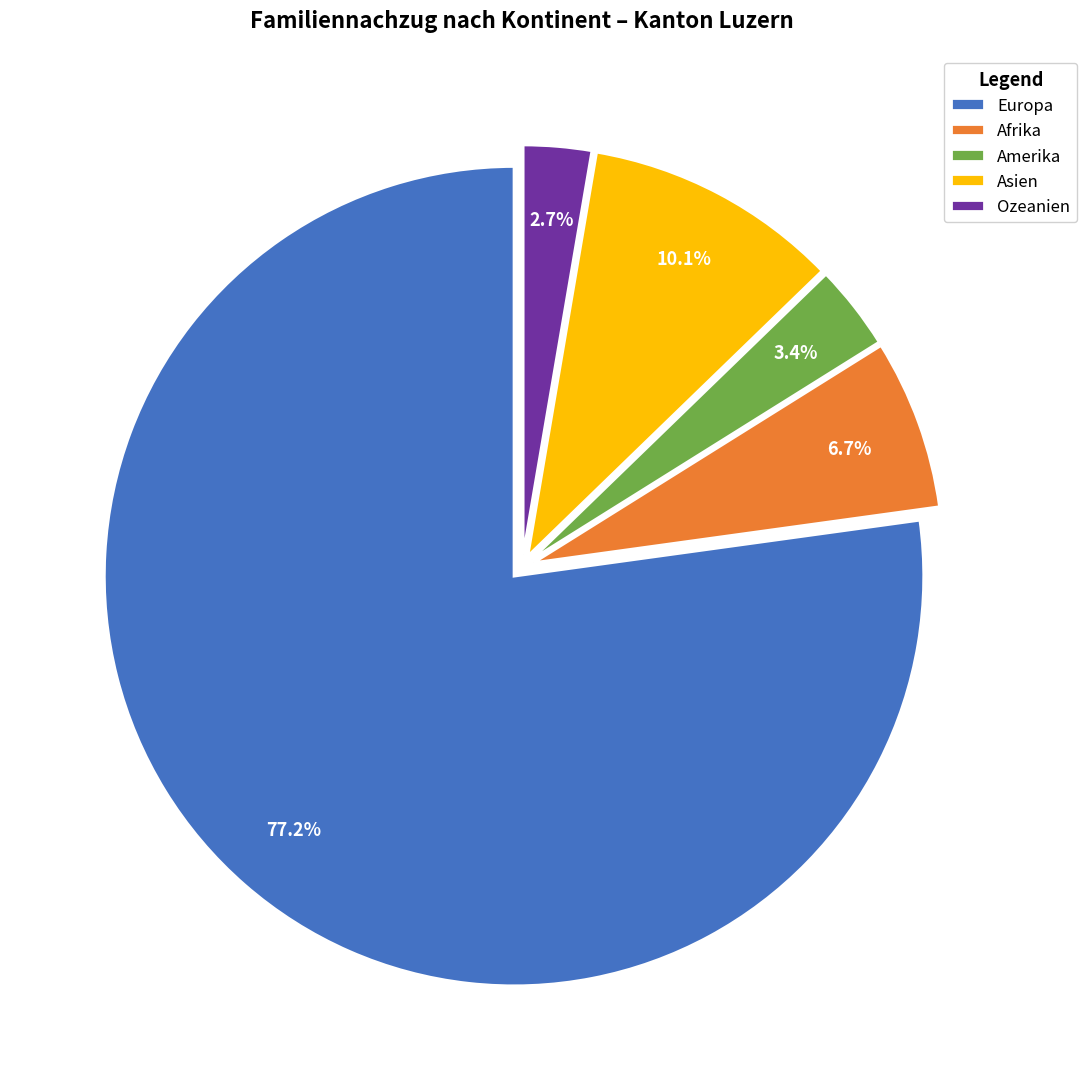

Is Ozeanien the majority of the pie?

No